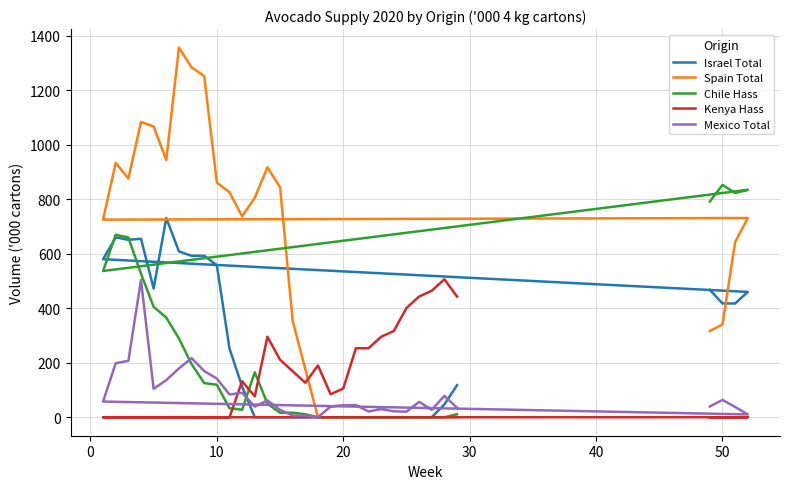

How many lines are shown in the chart?

5